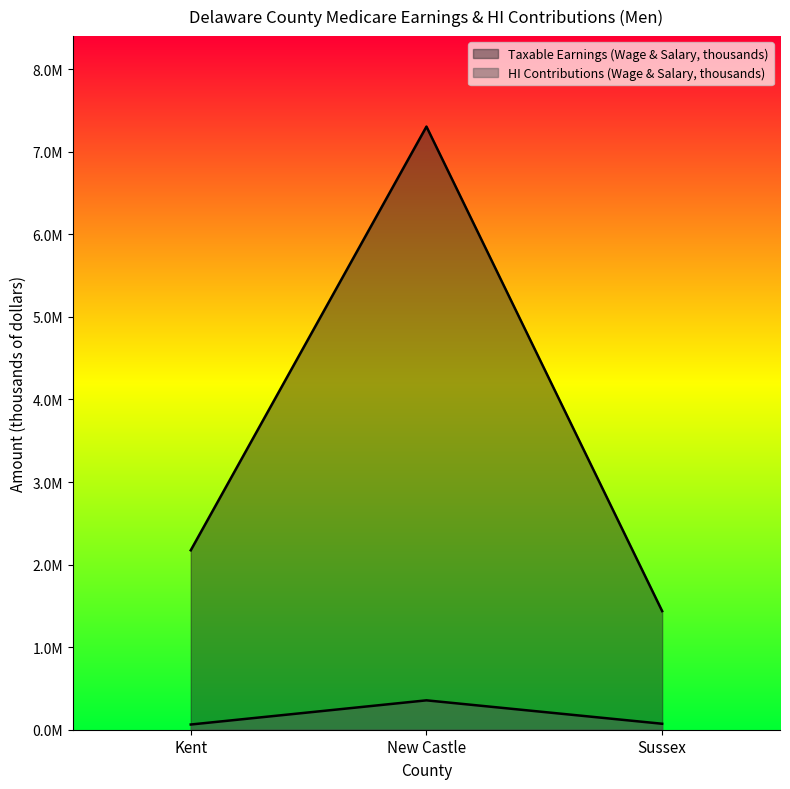

What is the sum of all HI Contributions (Wage & Salary, thousands) values?

491151